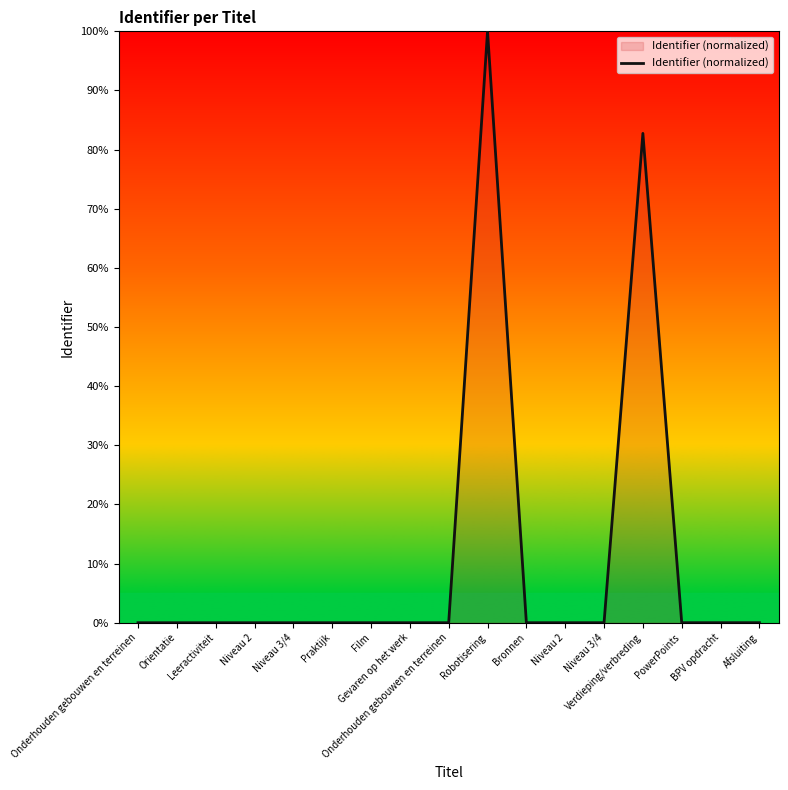

Which has a higher value, Niveau 2 or Niveau 2?

Niveau 2